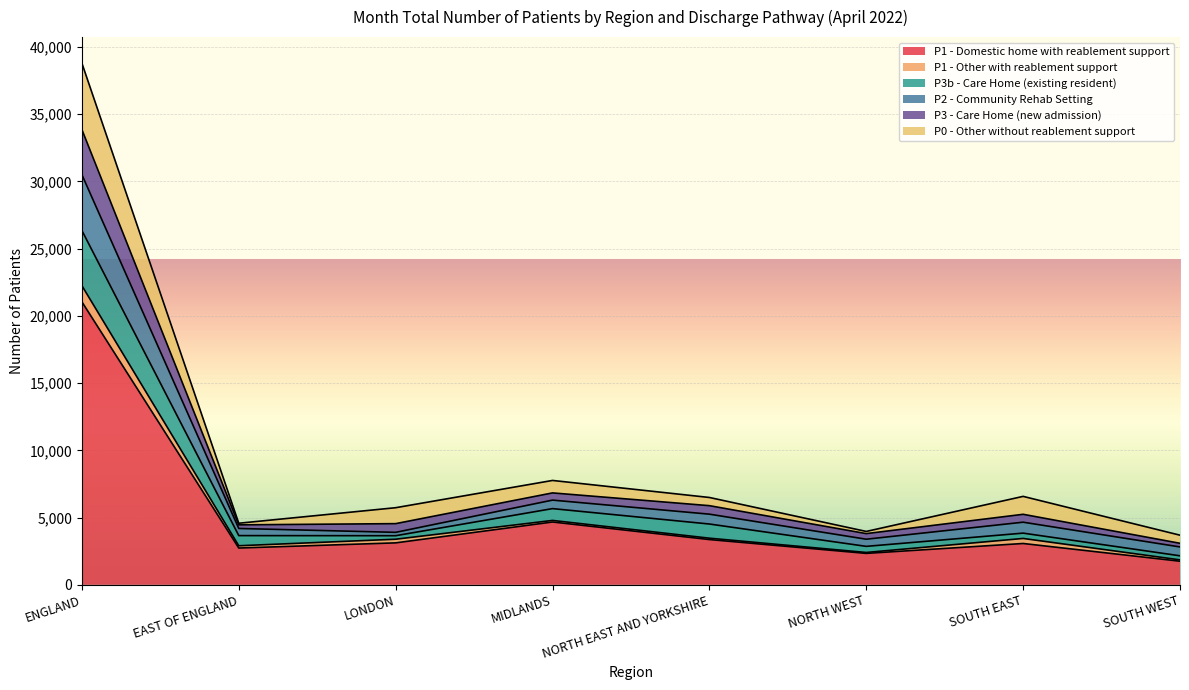

At which category is the sum across all series the highest?

ENGLAND